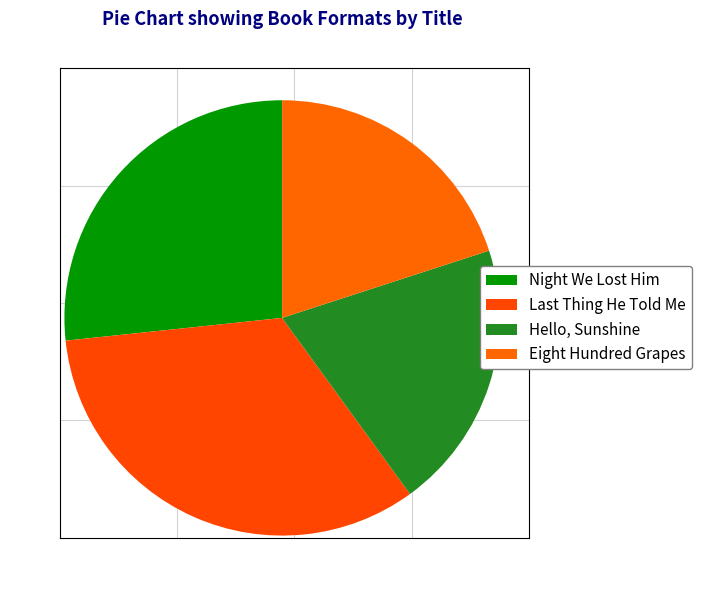

To the nearest percent, what is the difference between the largest and smallest slice percentages?

13%